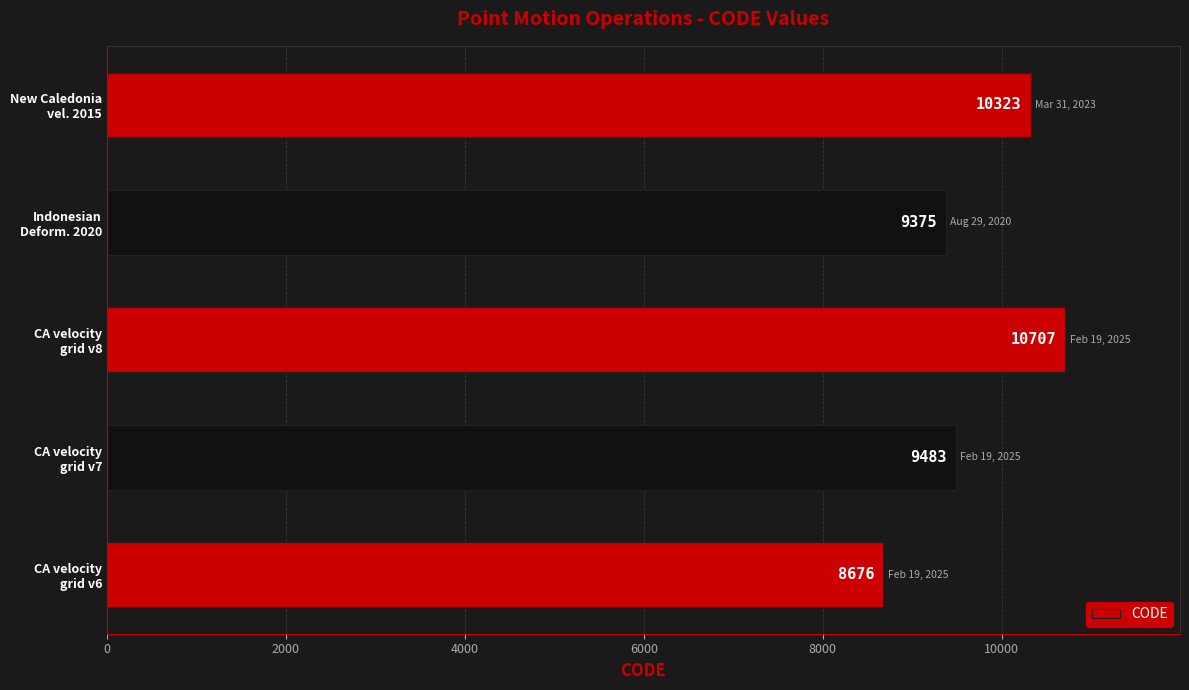

What is the sum of all values?

48564